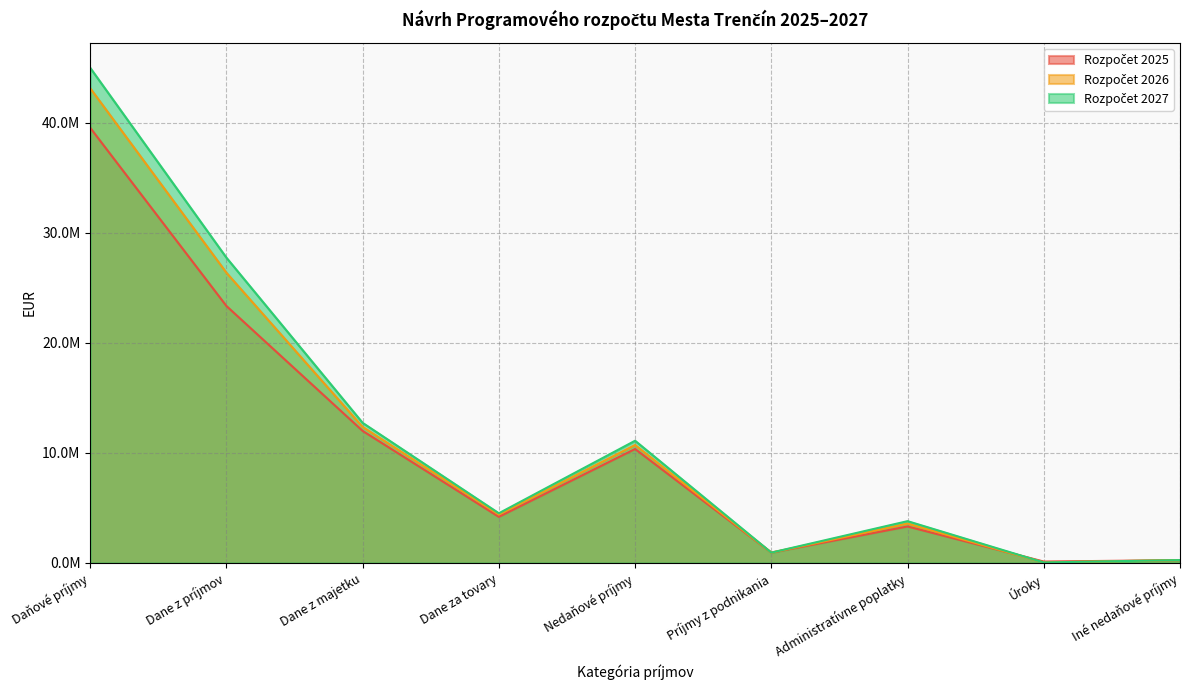

What is the value of the Rozpočet 2027 point at the 8th from the left?

50000.0